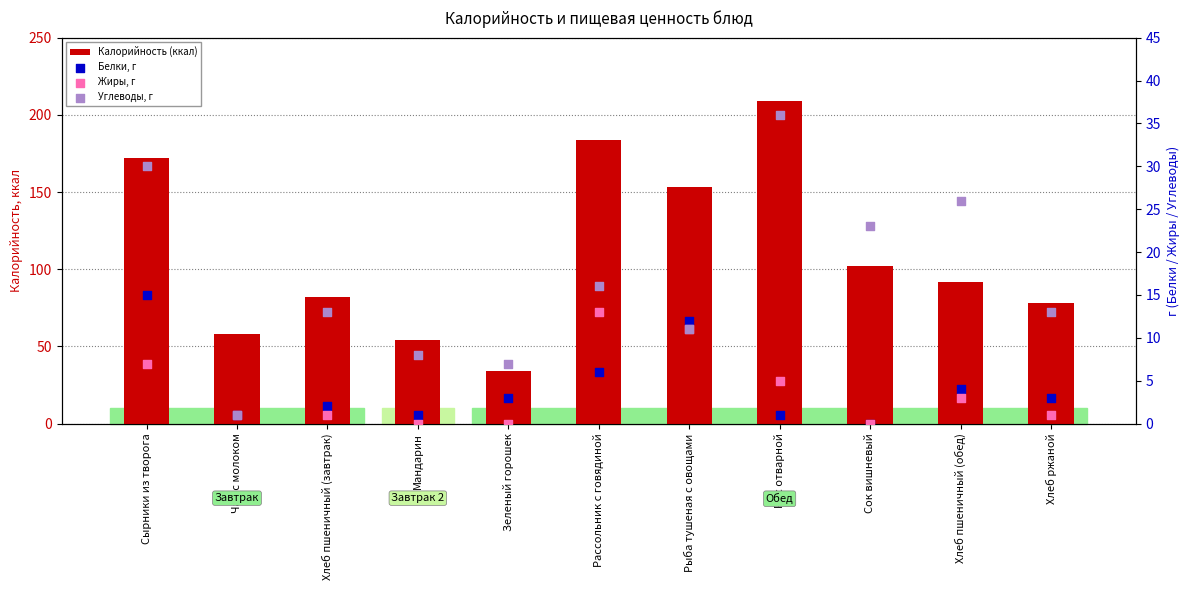

What is the total value across all series at Сок вишневый?

125